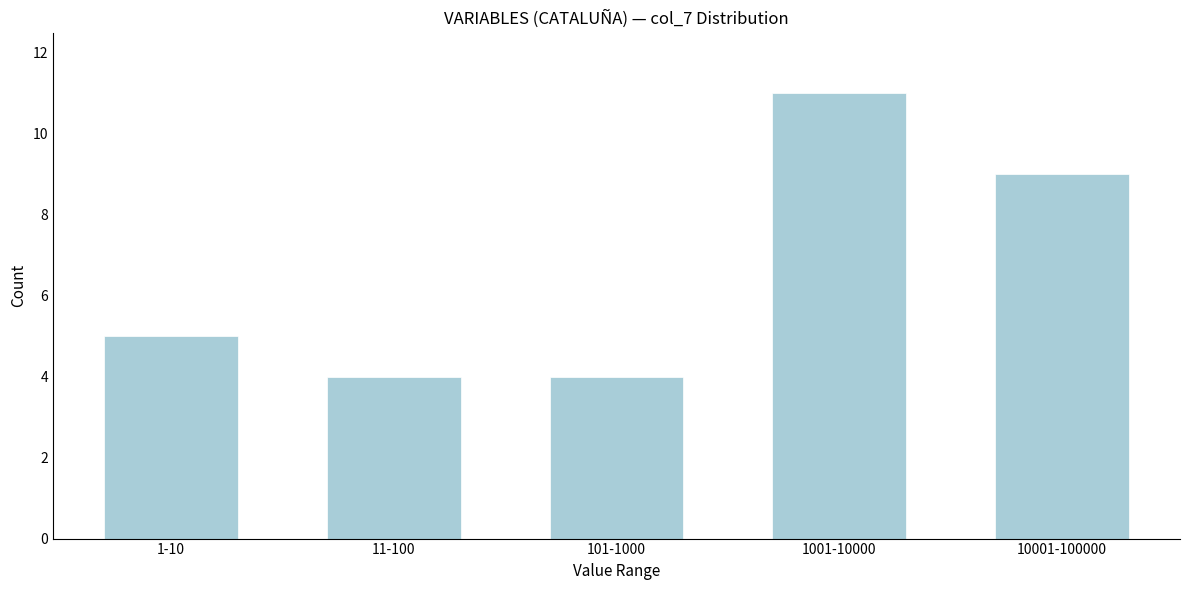

Reading right to left, what are all the values shown in this chart?

10001-100000=9	1001-10000=11	101-1000=4	11-100=4	1-10=5